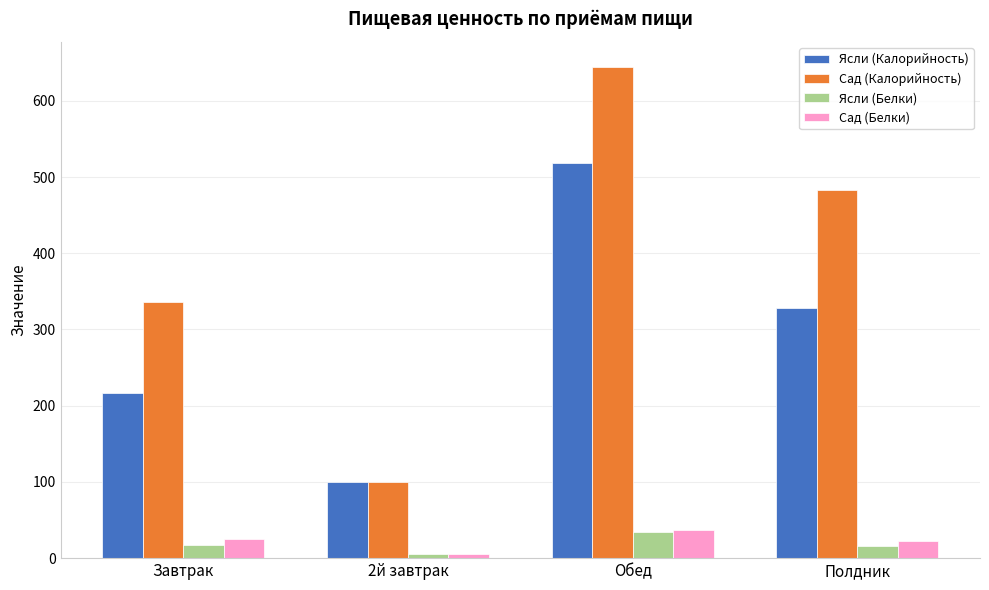

What is the label of the 1st bar from the right?

Полдник